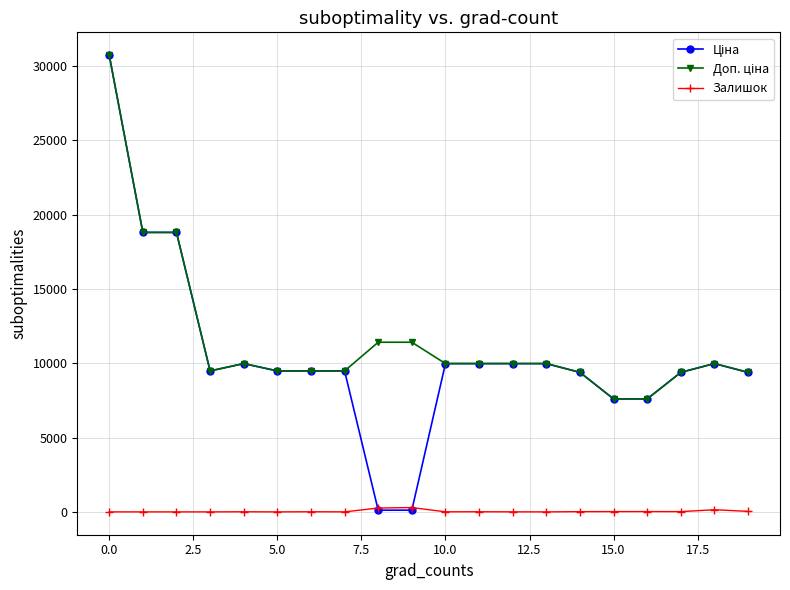

At how many categories does at least one series exceed 1067?

20